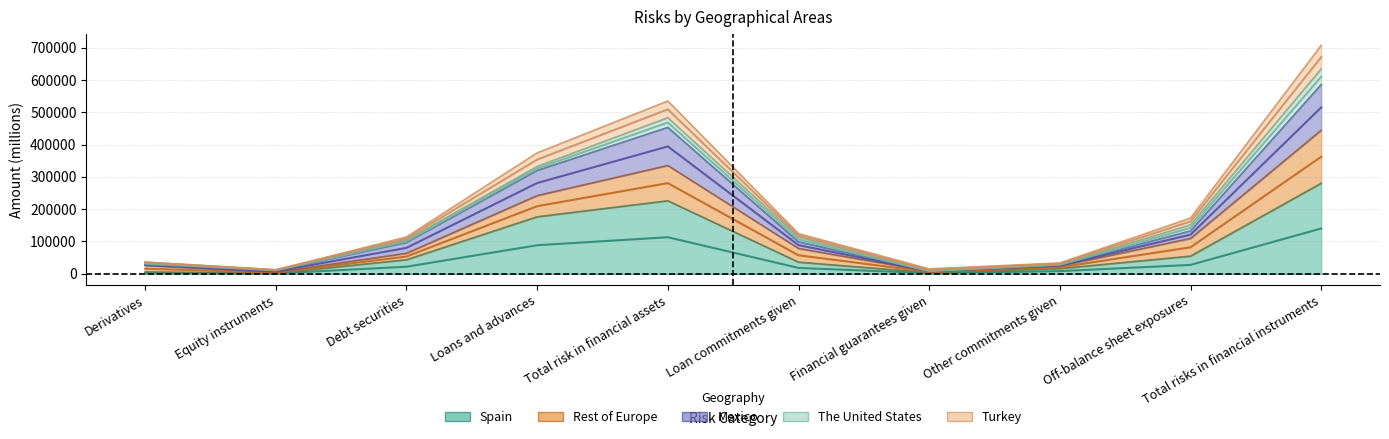

Read the Turkey value at Equity instruments, to the nearest 10.

4410